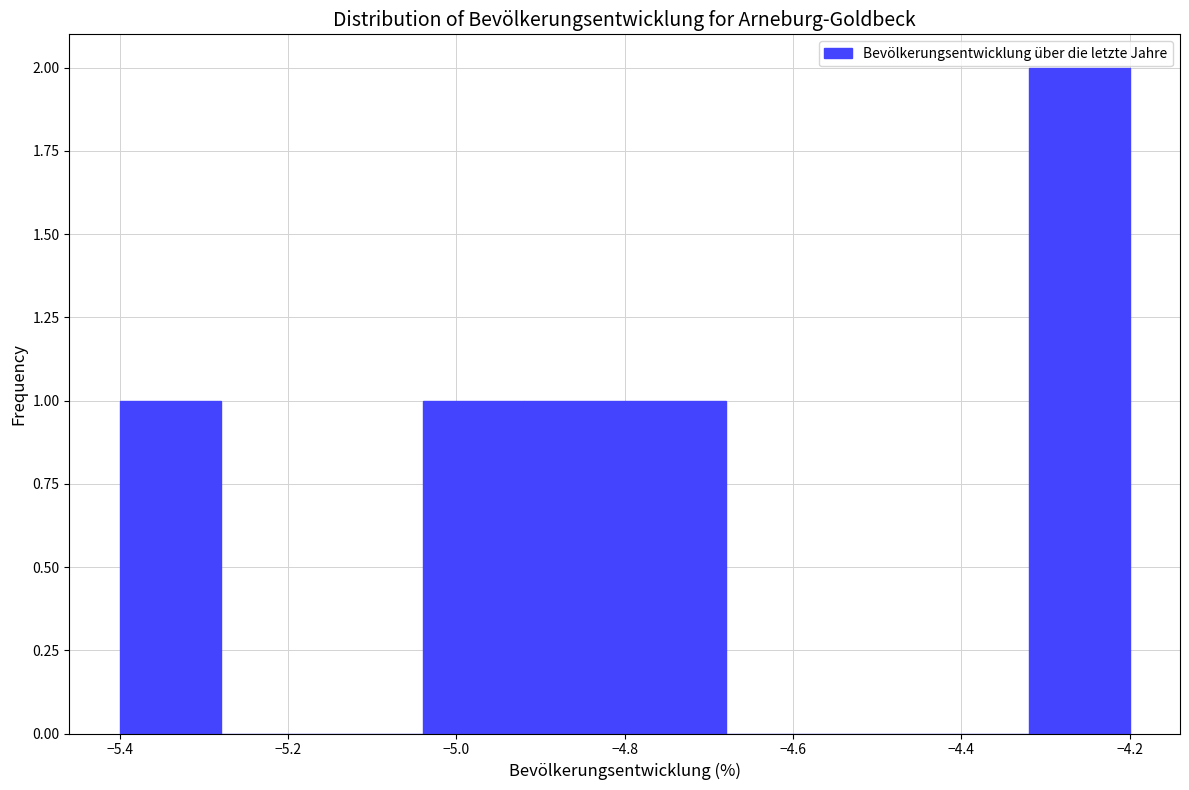

Reading left to right, list every bar in this chart as the range it spans on the x-axis followed by its height. The values are not printed on the chart, so give them approximately, as read against the axis.

-5.40 to -5.28: 1
-5.28 to -5.16: 0
-5.16 to -5.04: 0
-5.04 to -4.92: 1
-4.92 to -4.80: 1
-4.80 to -4.68: 1
-4.68 to -4.56: 0
-4.56 to -4.44: 0
-4.44 to -4.32: 0
-4.32 to -4.20: 2